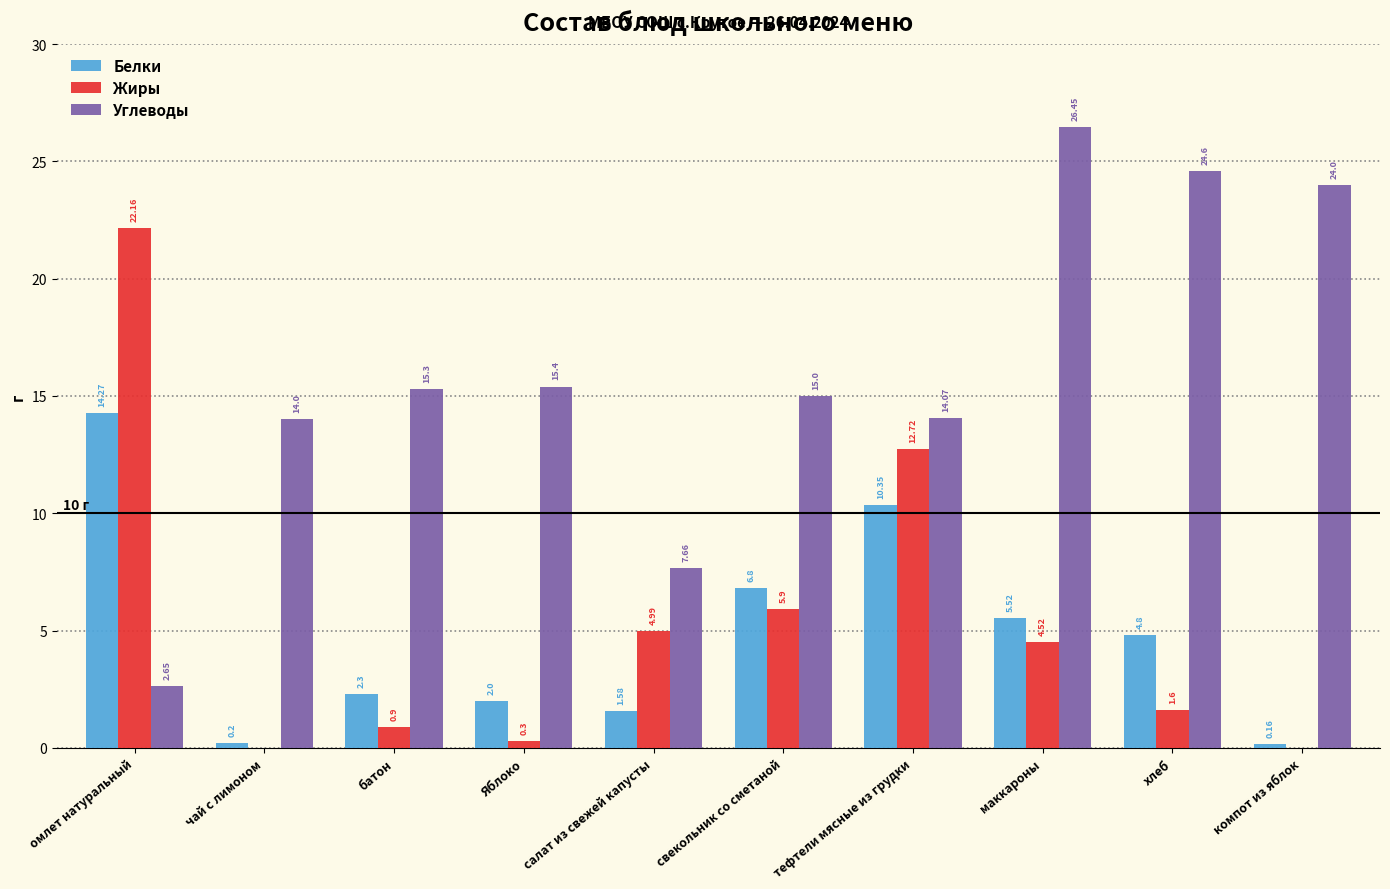

Where is Белки nearest to the value 7?

свекольник со сметаной